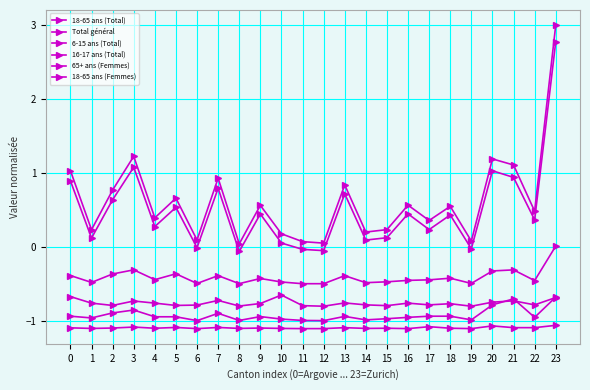

True or false: 6-15 ans (Total) has a value of -1.0 at 15.

True